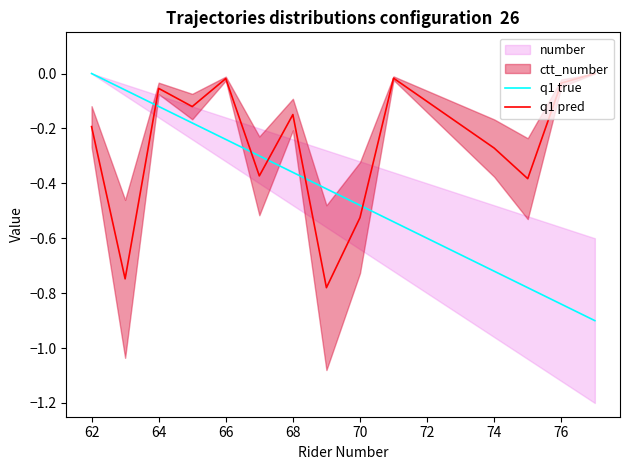

After their last crossing, which series has the higher values: q1 pred or q1 true?

q1 pred